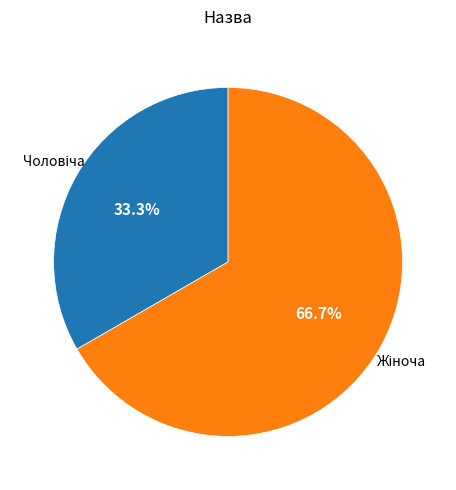

Is there a majority slice in this chart?

Yes